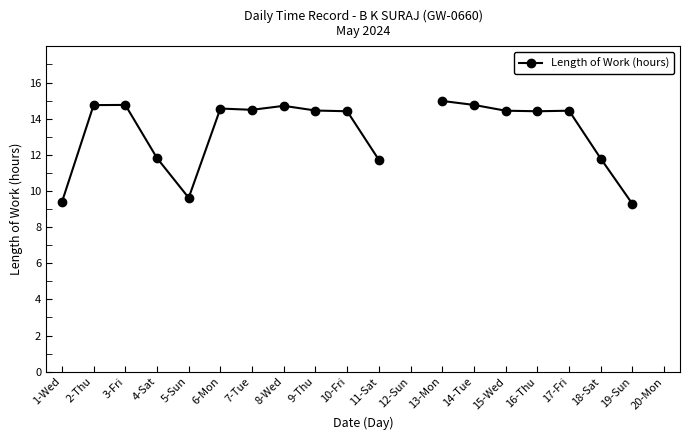

Where is the data nearest to the value 12?

4-Sat